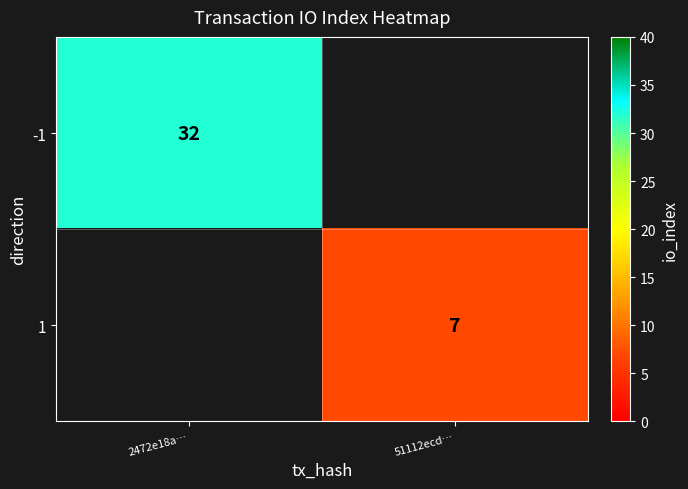

The 1 series shows 7 at 51112ecd…. True or false?

True